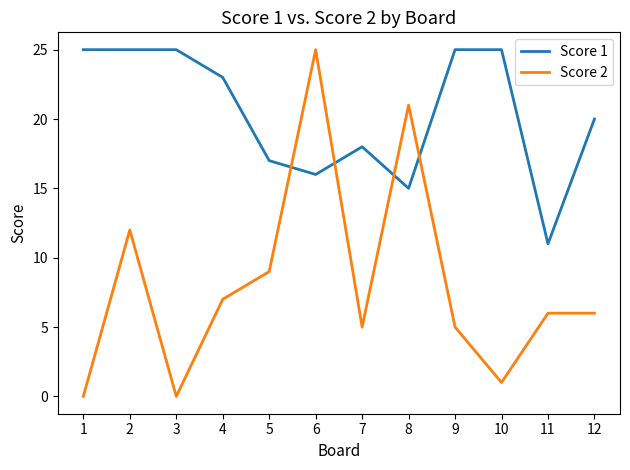

What are all the series names shown in the legend?

Score 1, Score 2